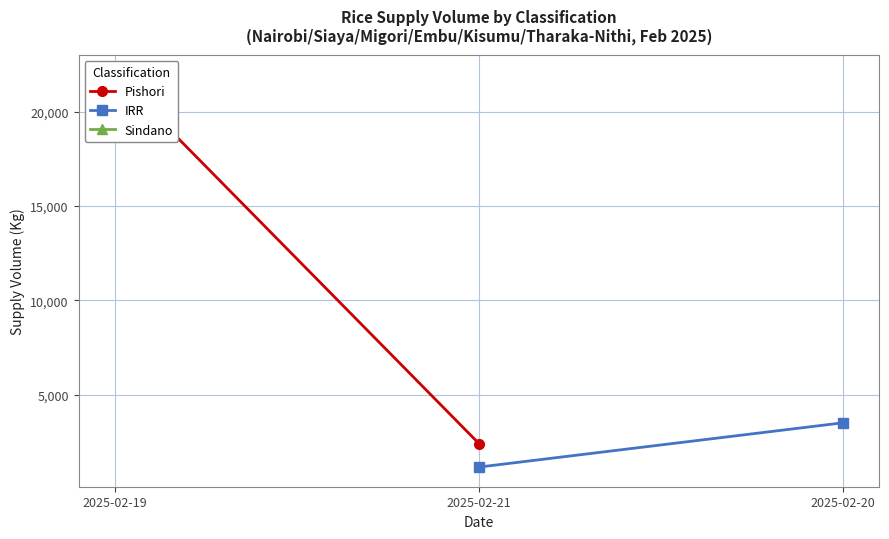

Is the value of Pishori at 2025-02-21 greater than the value of IRR at 2025-02-21?

Yes